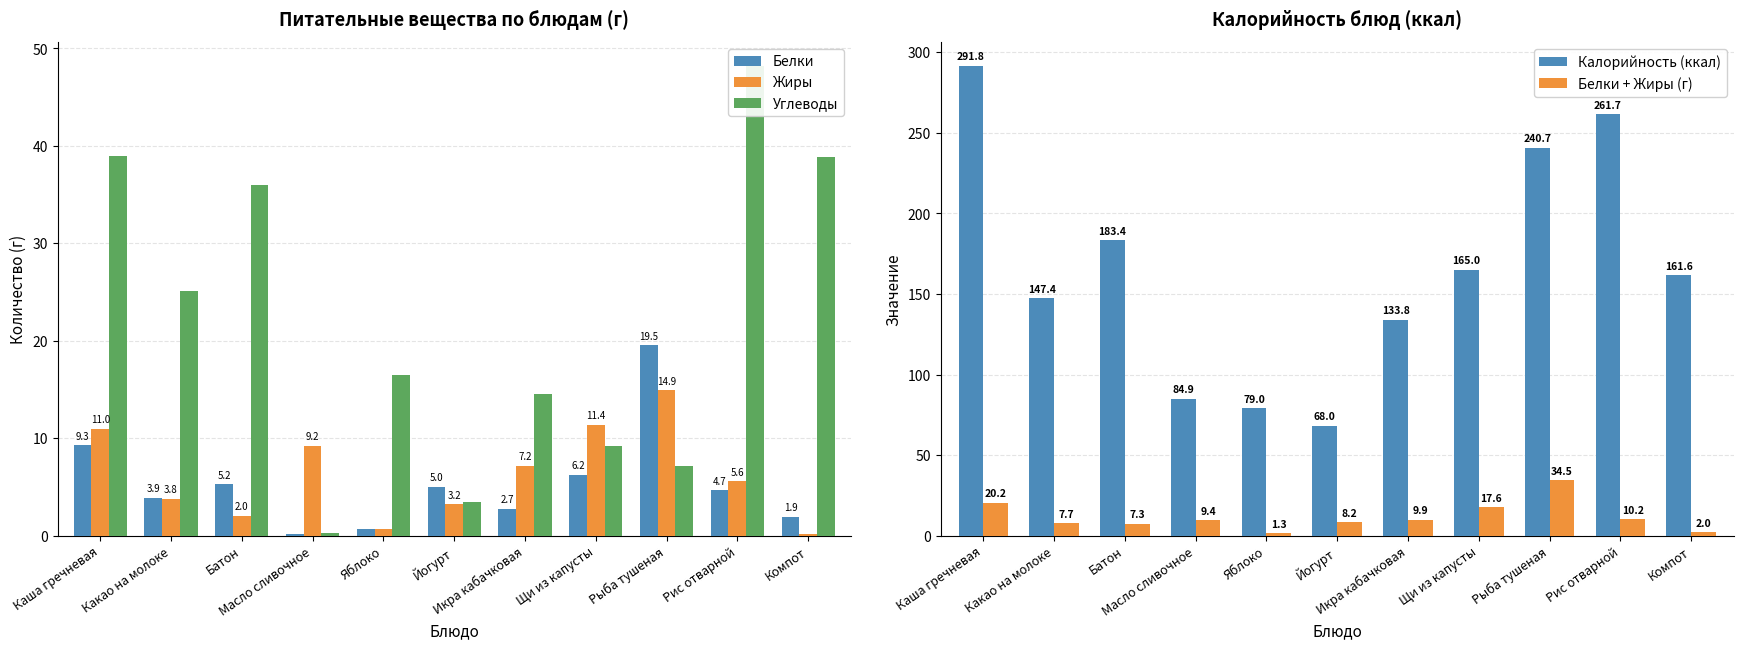

The Жиры series shows 0.1 at Компот. True or false?

False